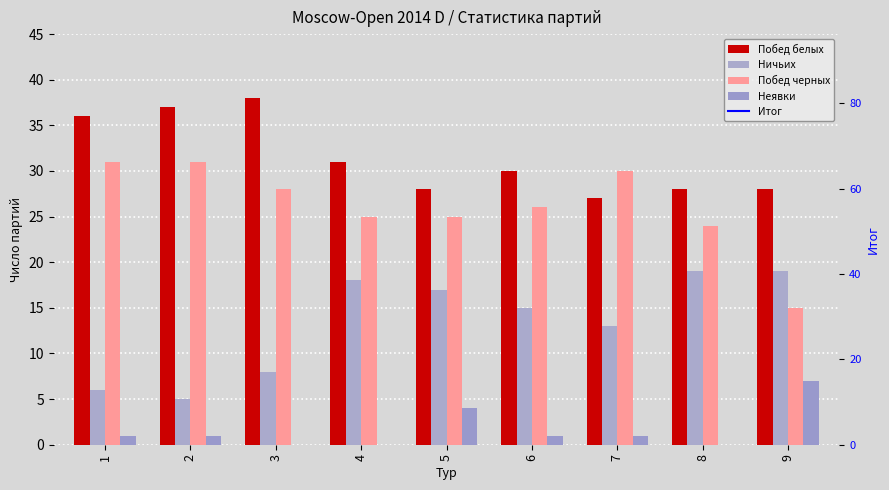

Reading left to right, what are all the values shown in this chart?

Побед белых: 36	37	38	31	28	30	27	28	28
Ничьих: 6	5	8	18	17	15	13	19	19
Побед черных: 31	31	28	25	25	26	30	24	15
Неявки: 1	1	0	0	4	1	1	0	7
Итог: 74	74	74	74	74	72	71	71	69